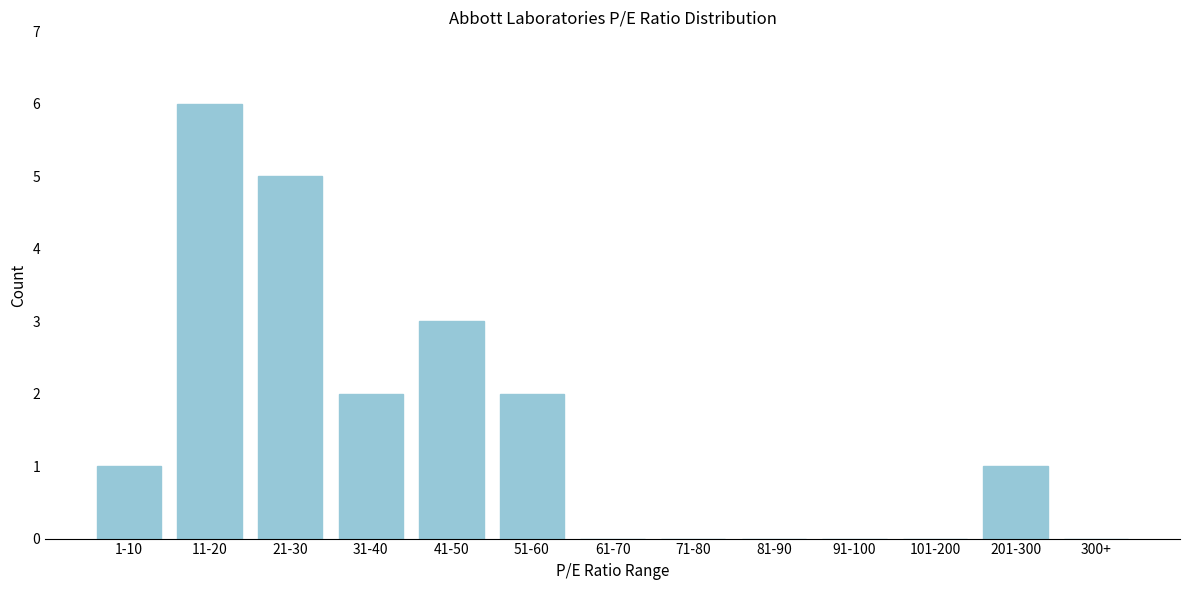

Reading left to right, transcribe all the data shown in this chart.

1-10=1	11-20=6	21-30=5	31-40=2	41-50=3	51-60=2	61-70=0	71-80=0	81-90=0	91-100=0	101-200=0	201-300=1	300+=0